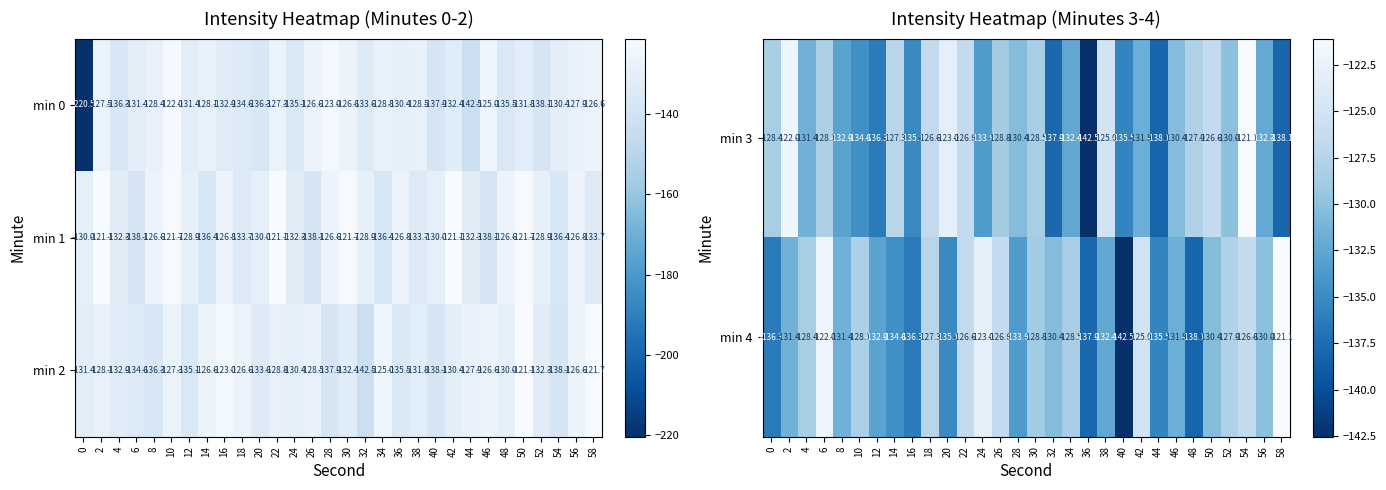

Which category has the highest value across all series?

54